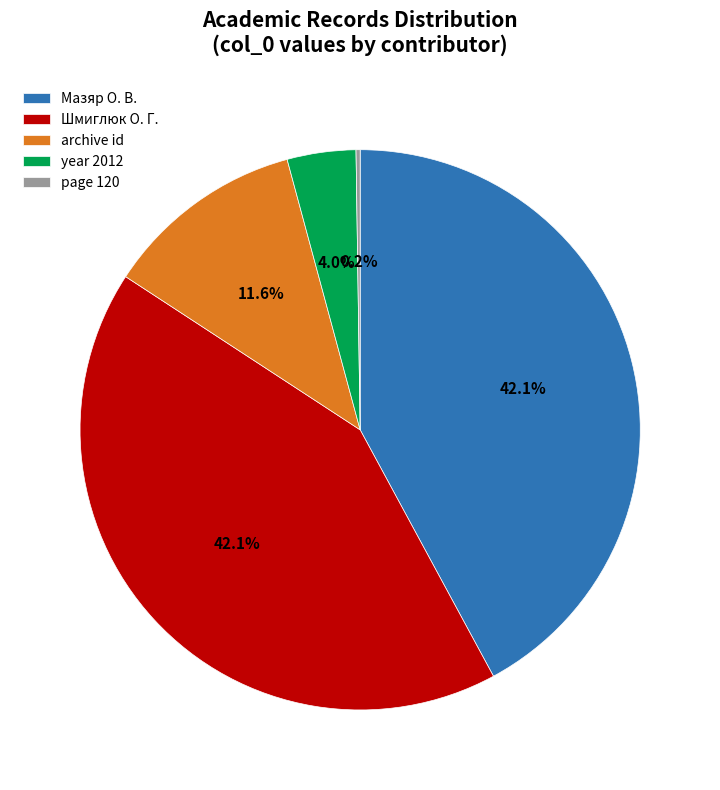

How much of the chart is everything except archive id?

88.4%